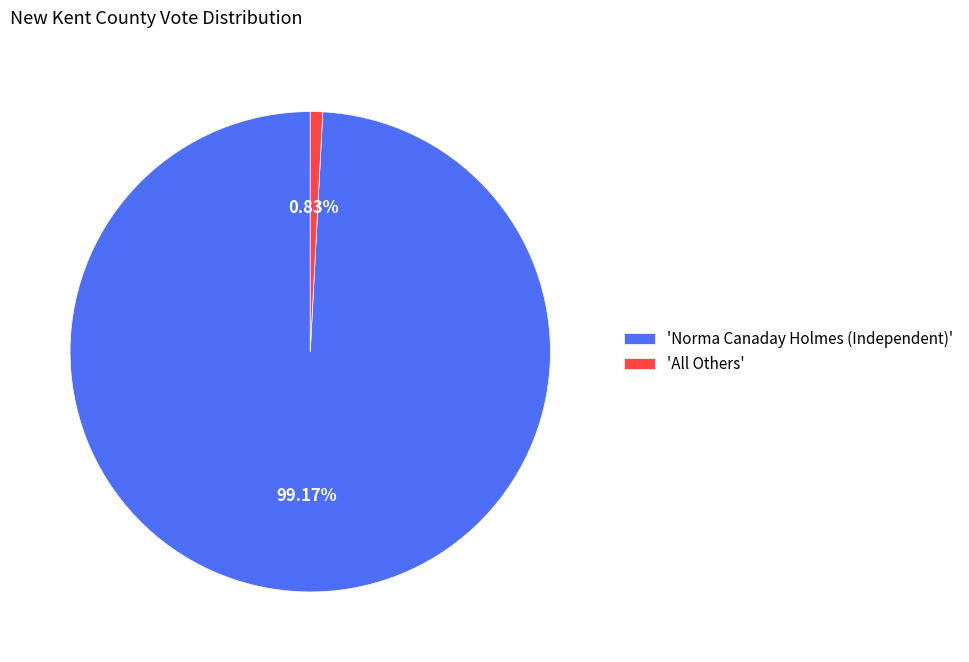

How many slices are in this pie chart?

2